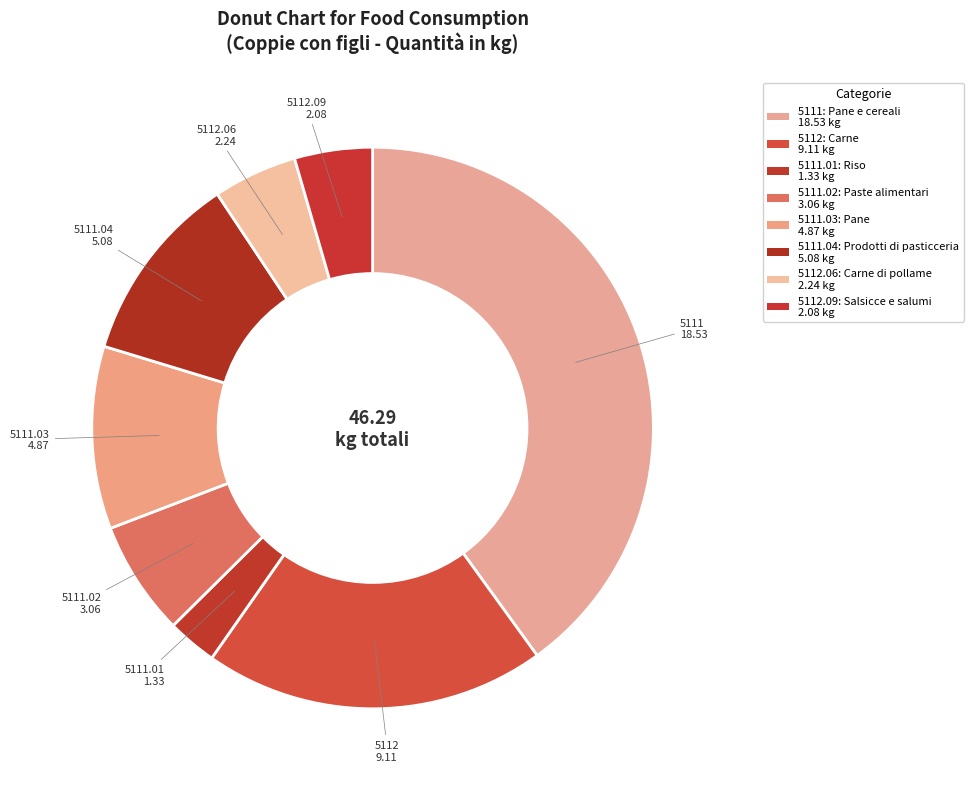

What is the smallest slice in the pie chart?

5111.01: Riso